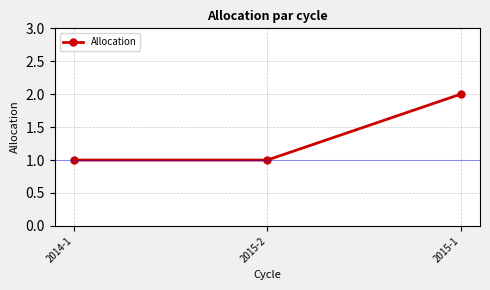

How many categories are shown in the chart?

3